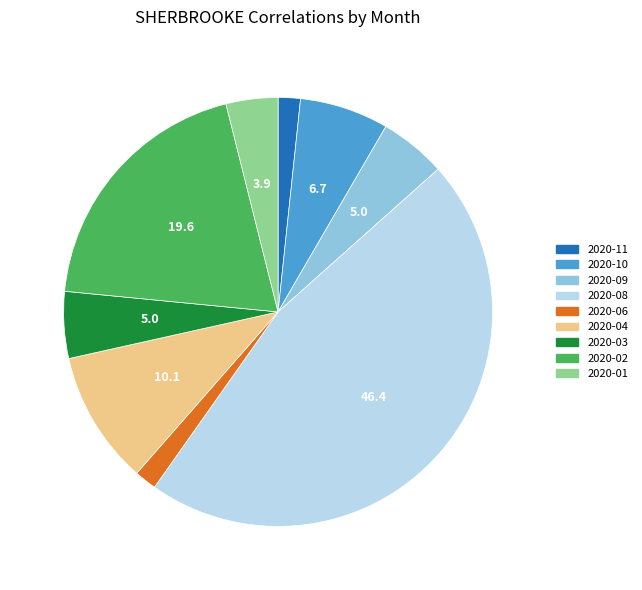

Does 2020-02 represent more than half of the total?

No